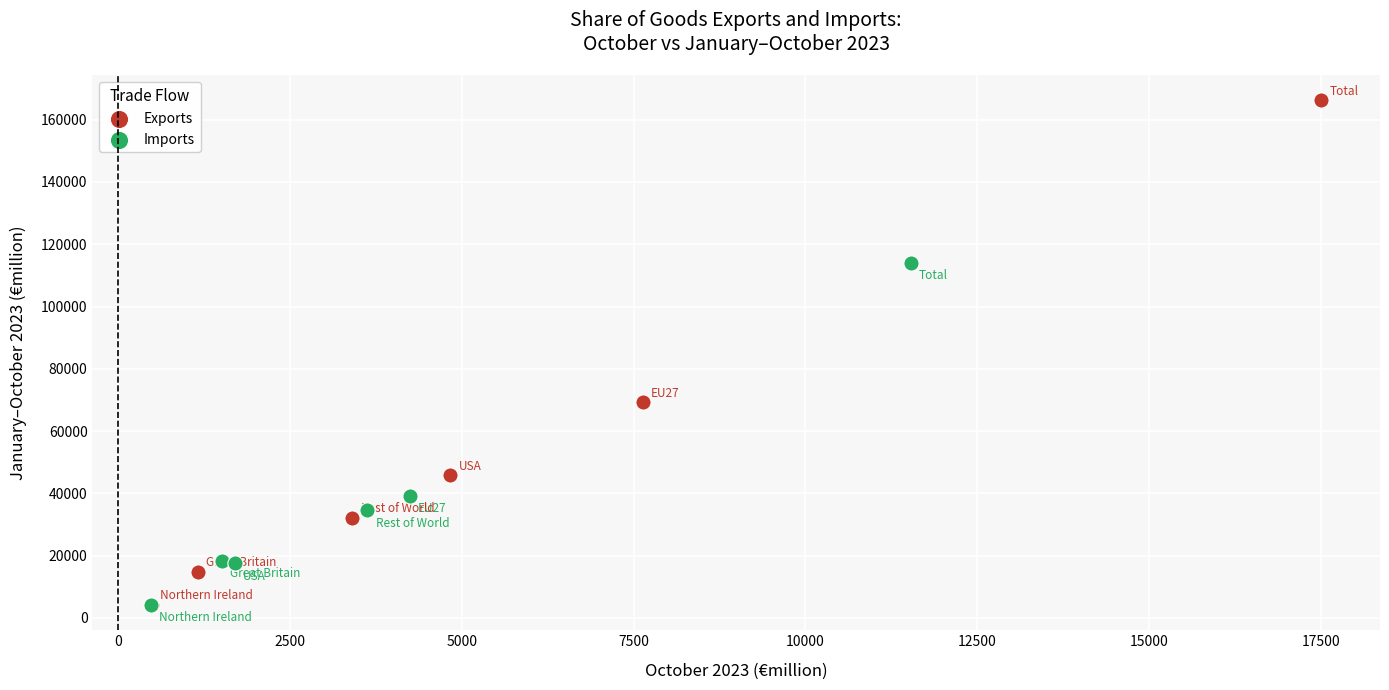

Which series has the largest Y range (max minus min)?

Exports